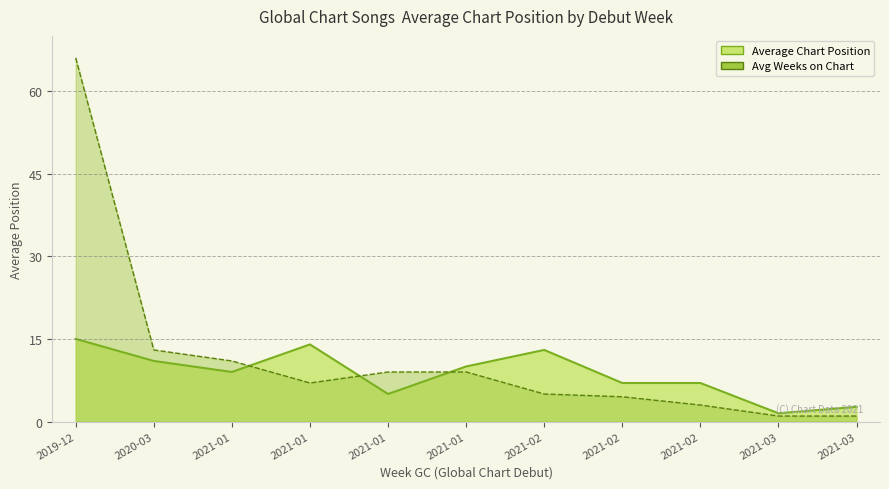

Reading left to right, transcribe all the data shown in this chart.

Average Position: 15.0	11.0	9.0	14.0	5.0	10.0	13.0	7.0	7.0	1.5	2.7
Weeks on Chart: 66.0	13.0	11.0	7.0	9.0	9.0	5.0	4.5	3.0	1.0	1.0